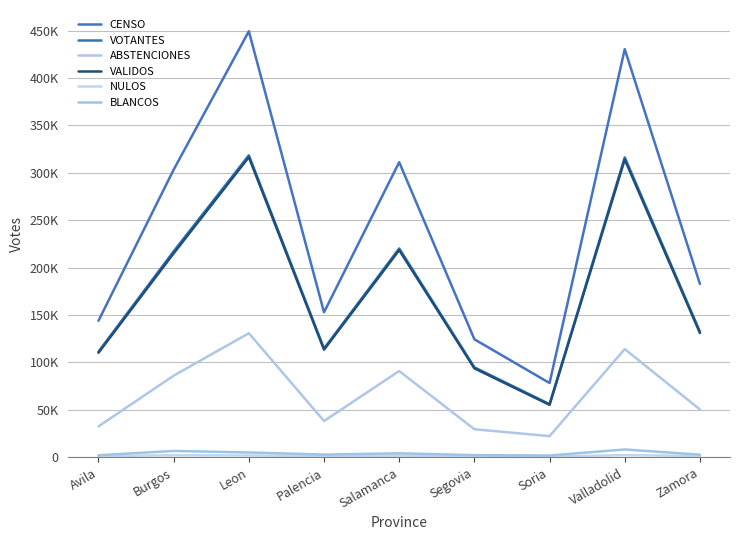

Does the chart have visible grid lines?

Yes